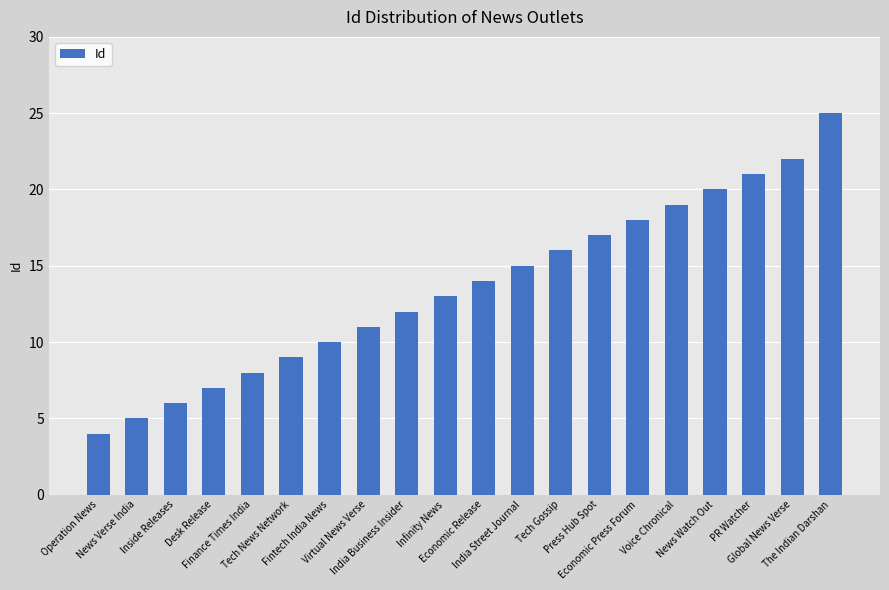

List the labels in order of value, smallest first.

Operation News, News Verse India, Inside Releases, Desk Release, Finance Times India, Tech News Network, Fintech India News, Virtual News Verse, India Business Insider, Infinity News, Economic Release, India Street Journal, Tech Gossip, Press Hub Spot, Economic Press Forum, Voice Chronical, News Watch Out, PR Watcher, Global News Verse, The Indian Darshan